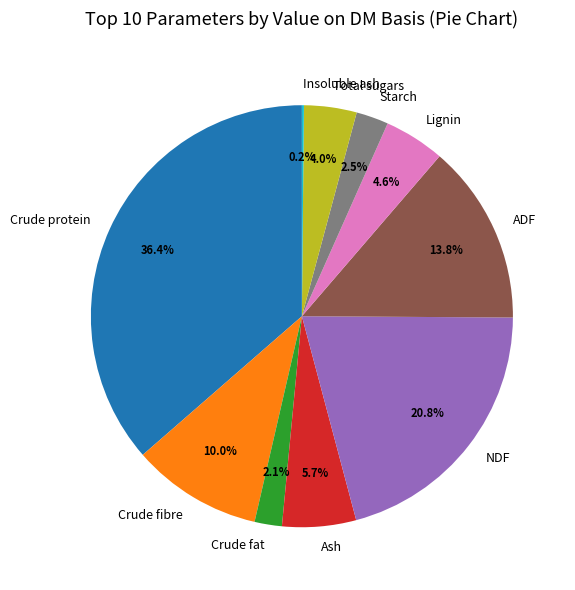

Combined, do Crude protein and NDF account for over 50%?

Yes